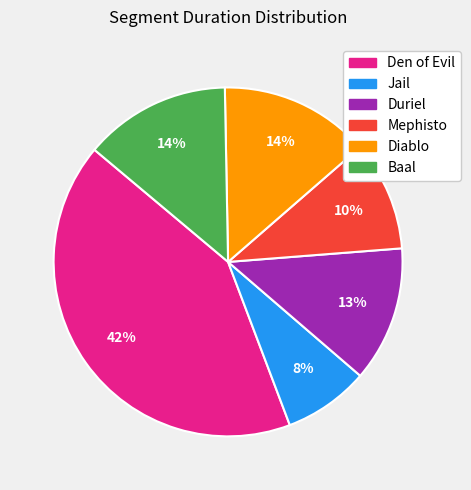

To the nearest percent, what is the combined percentage of Jail and Mephisto?

18%